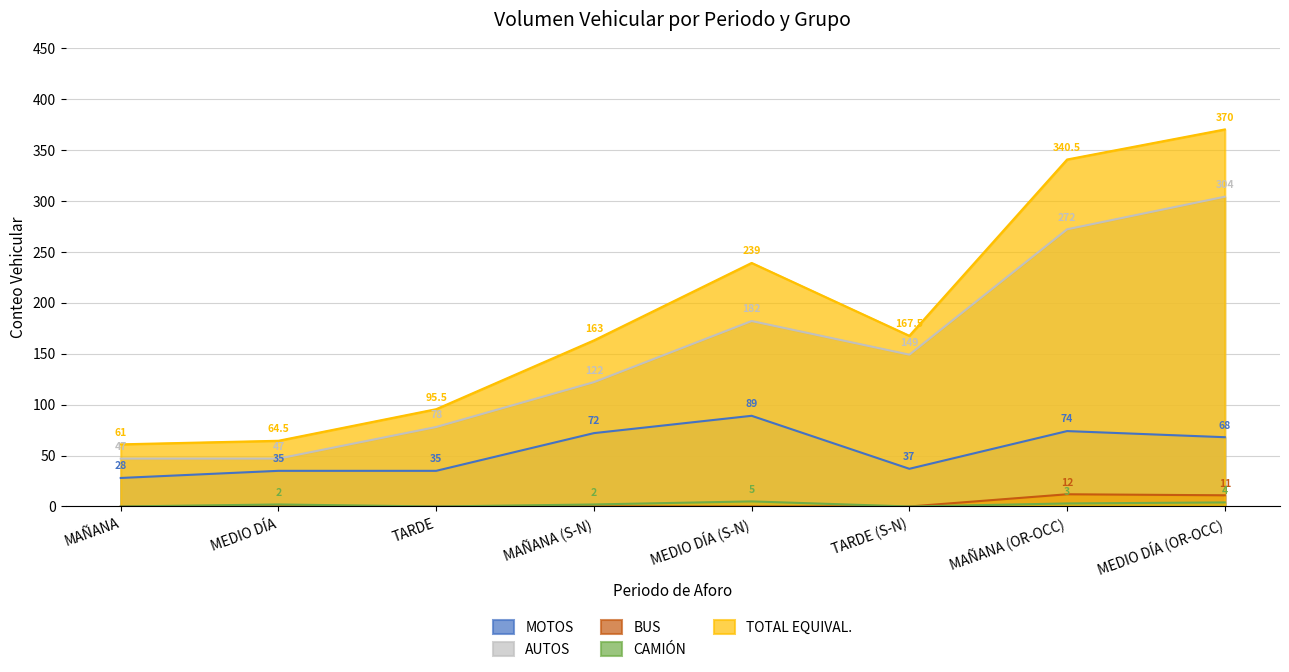

What is the difference between the maximum and second lowest values in the BUS series?

12.0